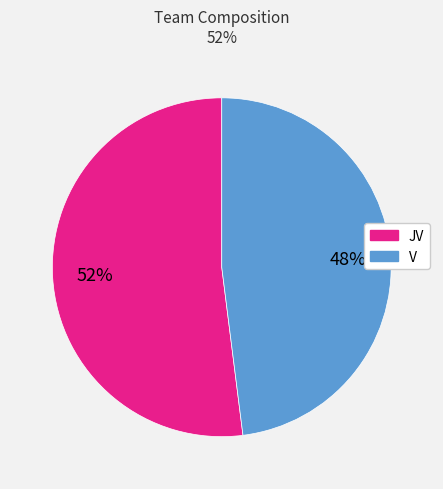

Is it true that V is 40% of the pie?

False